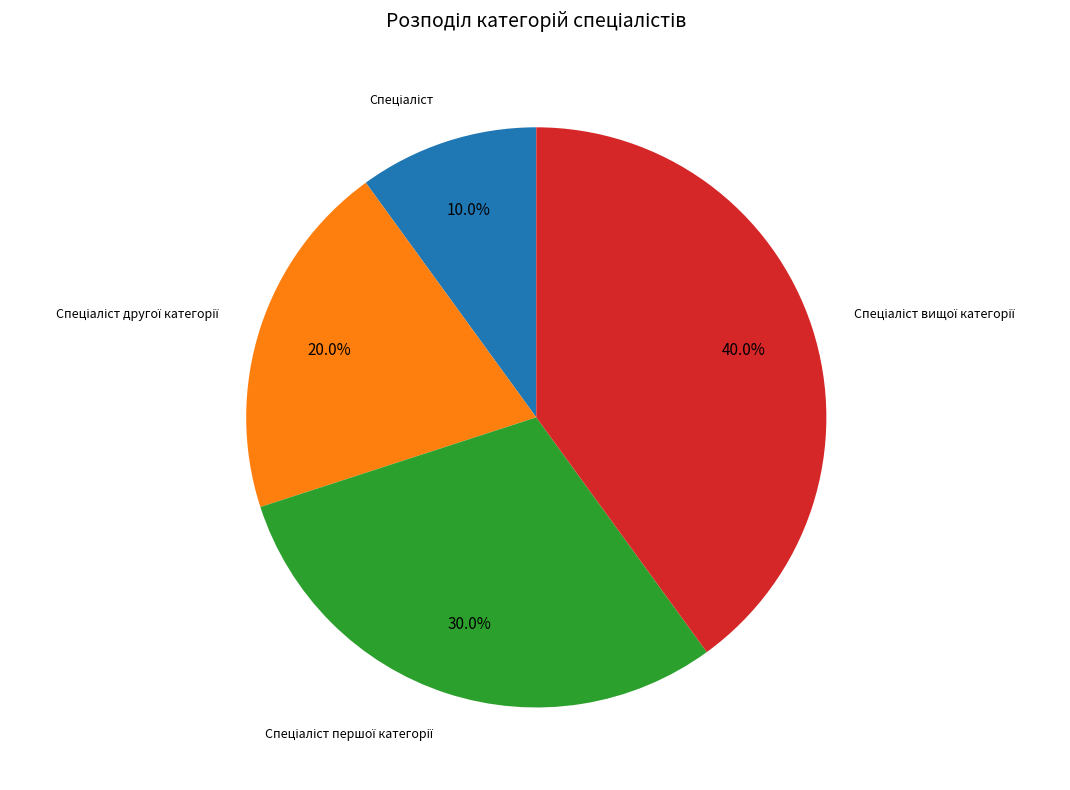

Is there a majority slice in this chart?

No